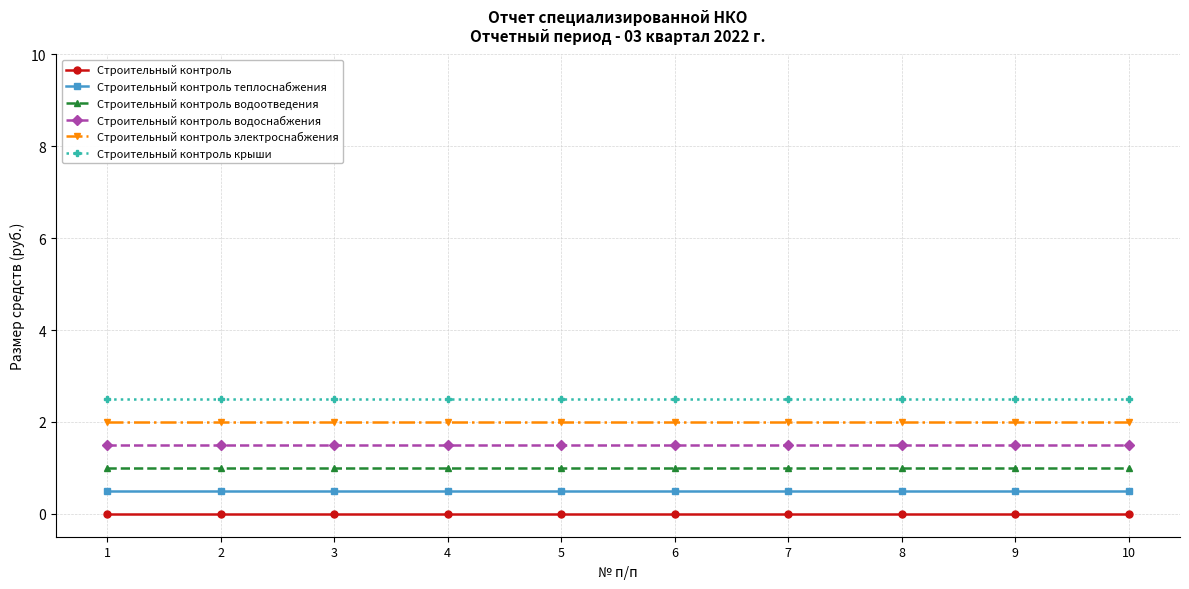

True or false: Строительный контроль and Строительный контроль крыши intersect in this chart.

False